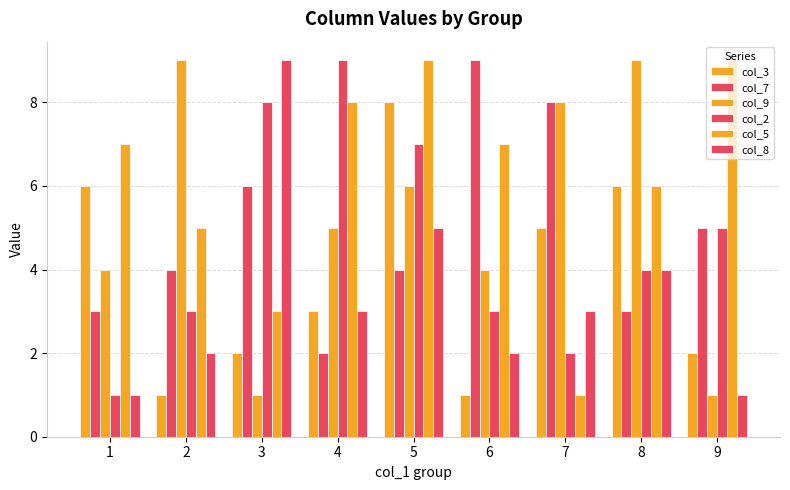

How many bars are there in total?

54